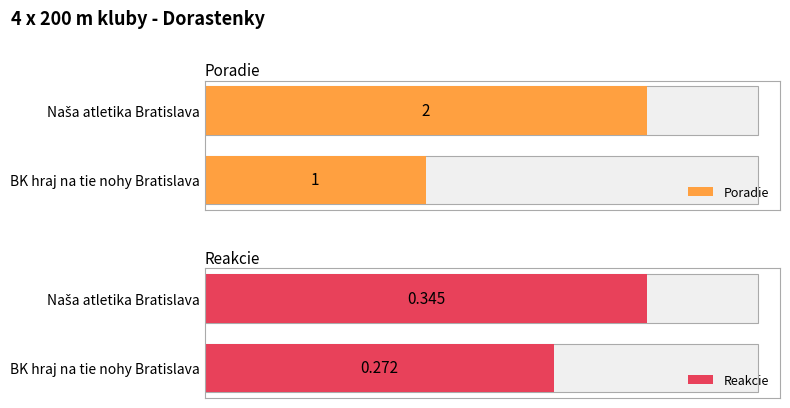

Rank the series by their average value, from lowest to highest.

Reakcie, Poradie